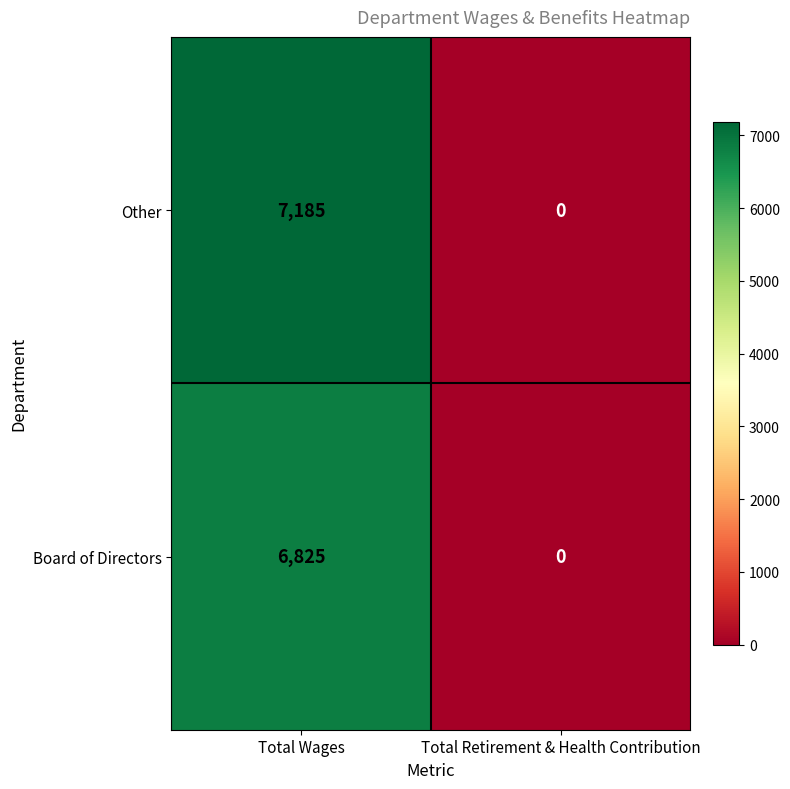

What is the difference between the highest and lowest values at Total Wages?

360